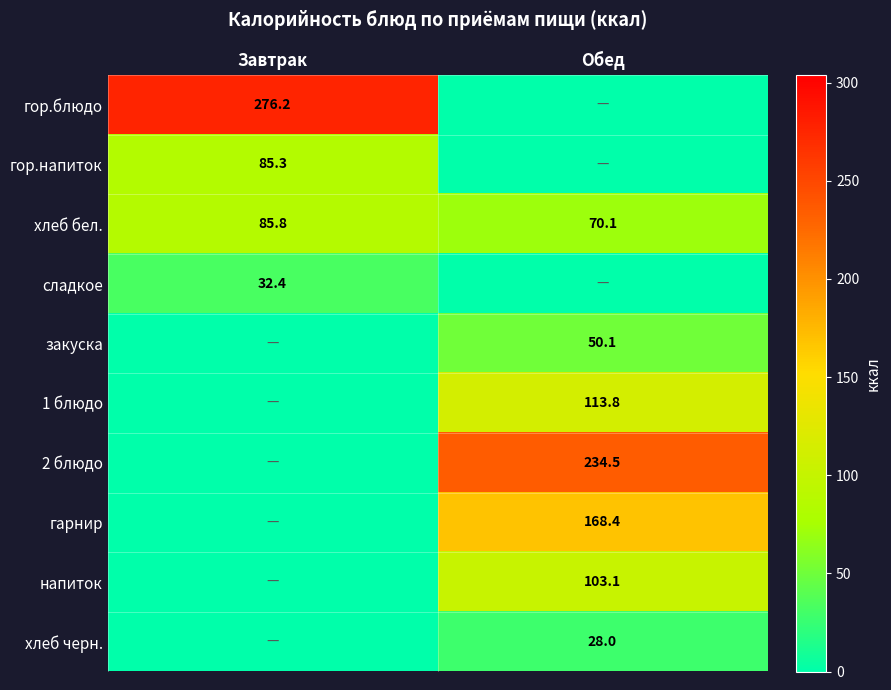

The хлеб бел. series shows 85.8 at Завтрак. True or false?

True